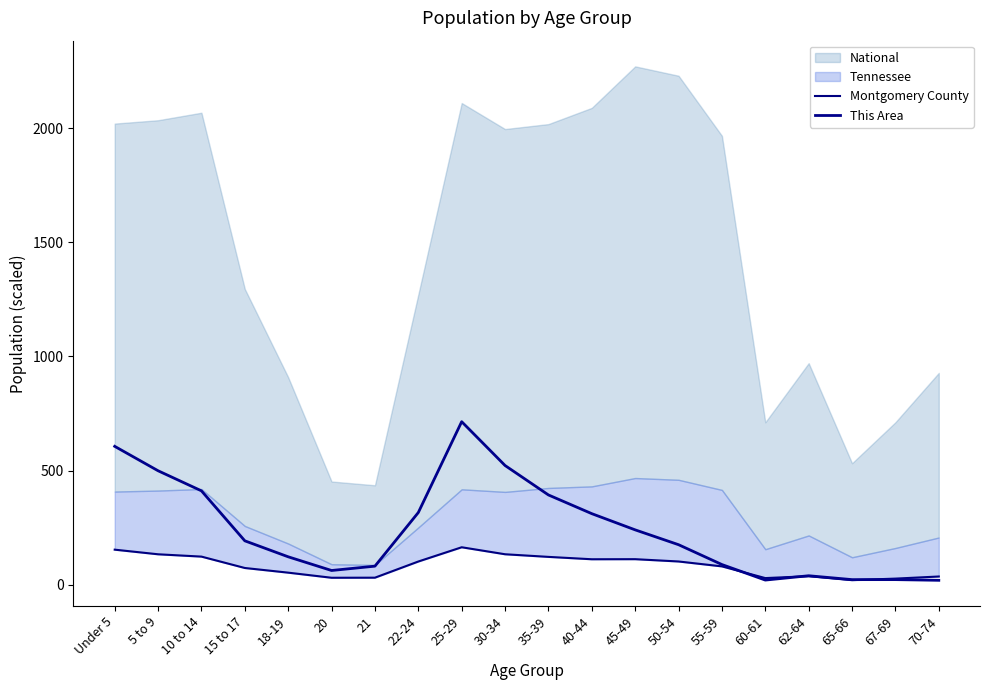

At which label does This Area reach its peak?

25-29